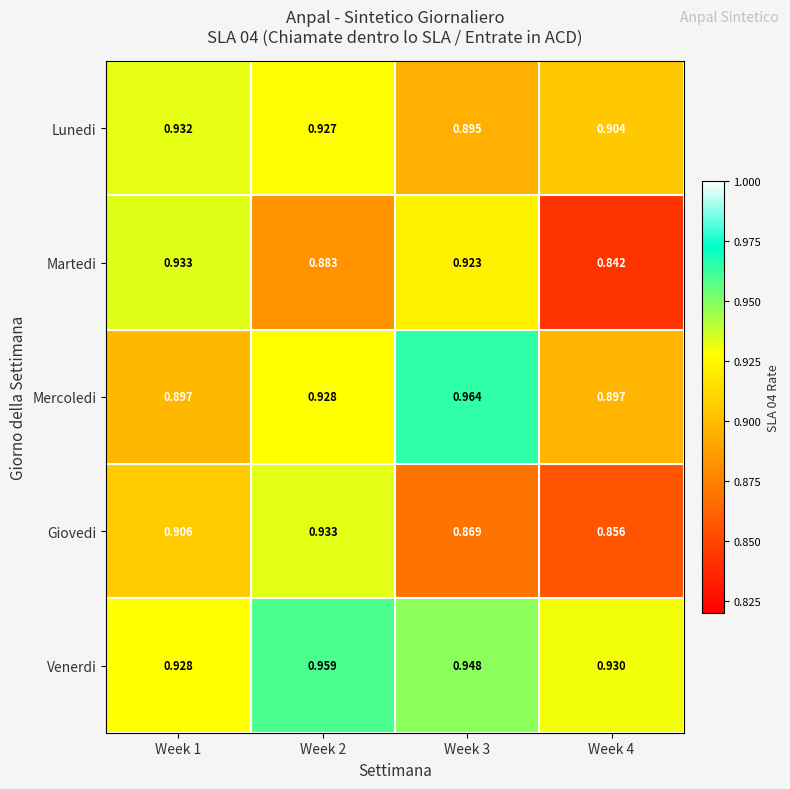

Which series has the widest spread of values?

Martedi